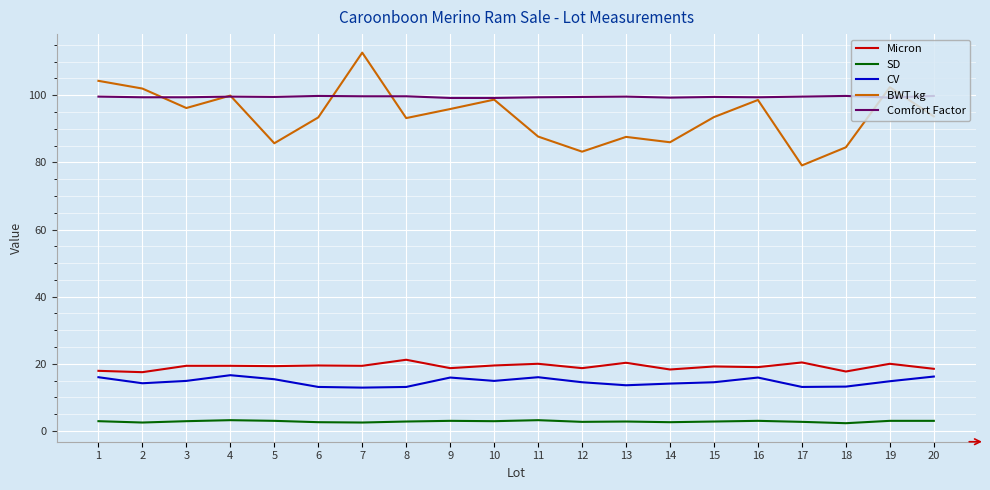

At how many categories does at least one series exceed 82?

20